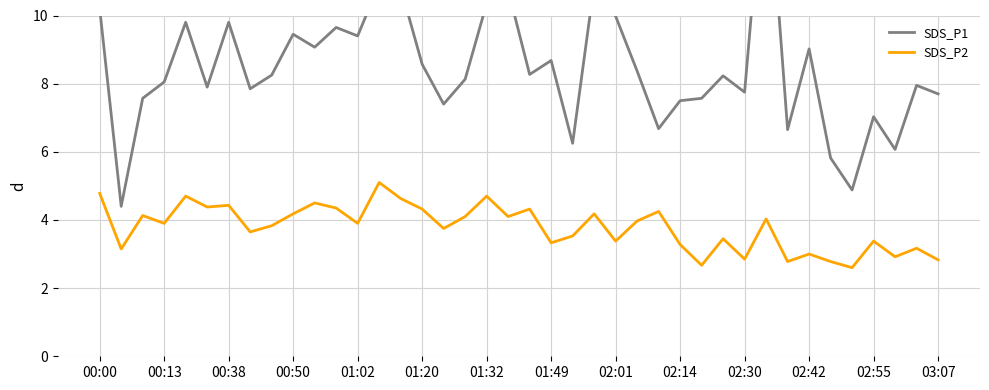

The value of SDS_P2 at 01:32 is 4.7. True or false?

True